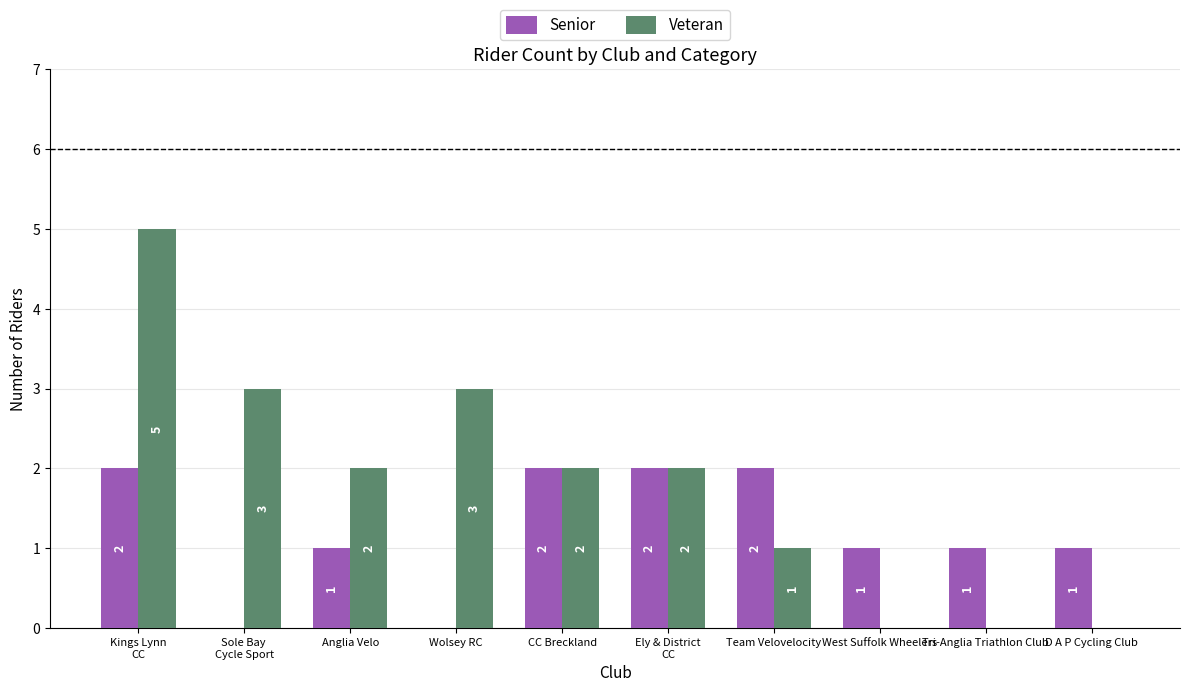

What are all the series names shown in the legend?

Senior, Veteran